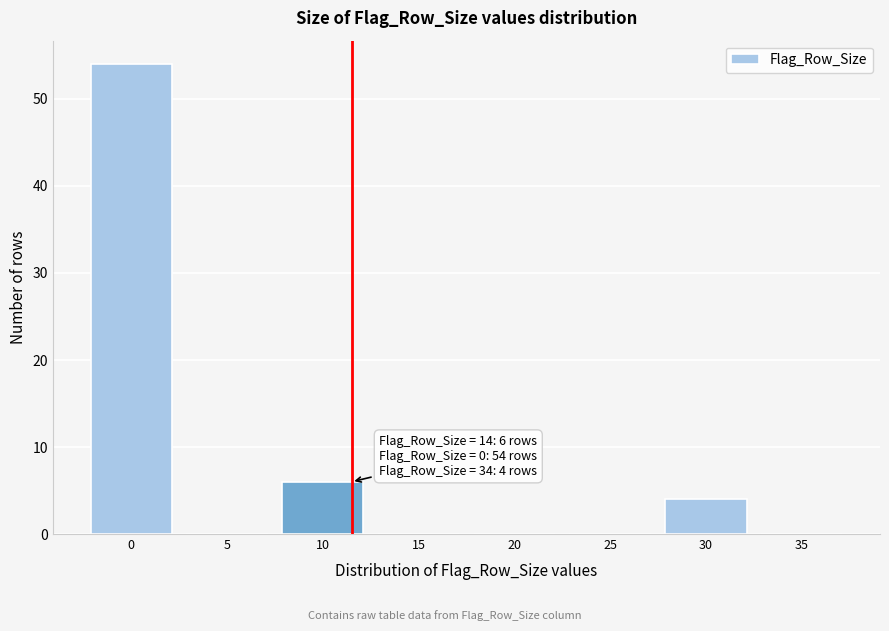

Reading right to left, what are all the values shown in this chart?

35=0	30=4	25=0	20=0	15=0	10=6	5=0	0=54